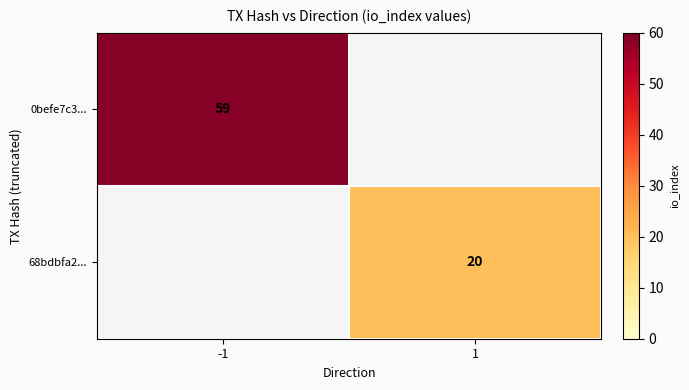

The value of 0befe7c3... at -1 is 23. True or false?

False